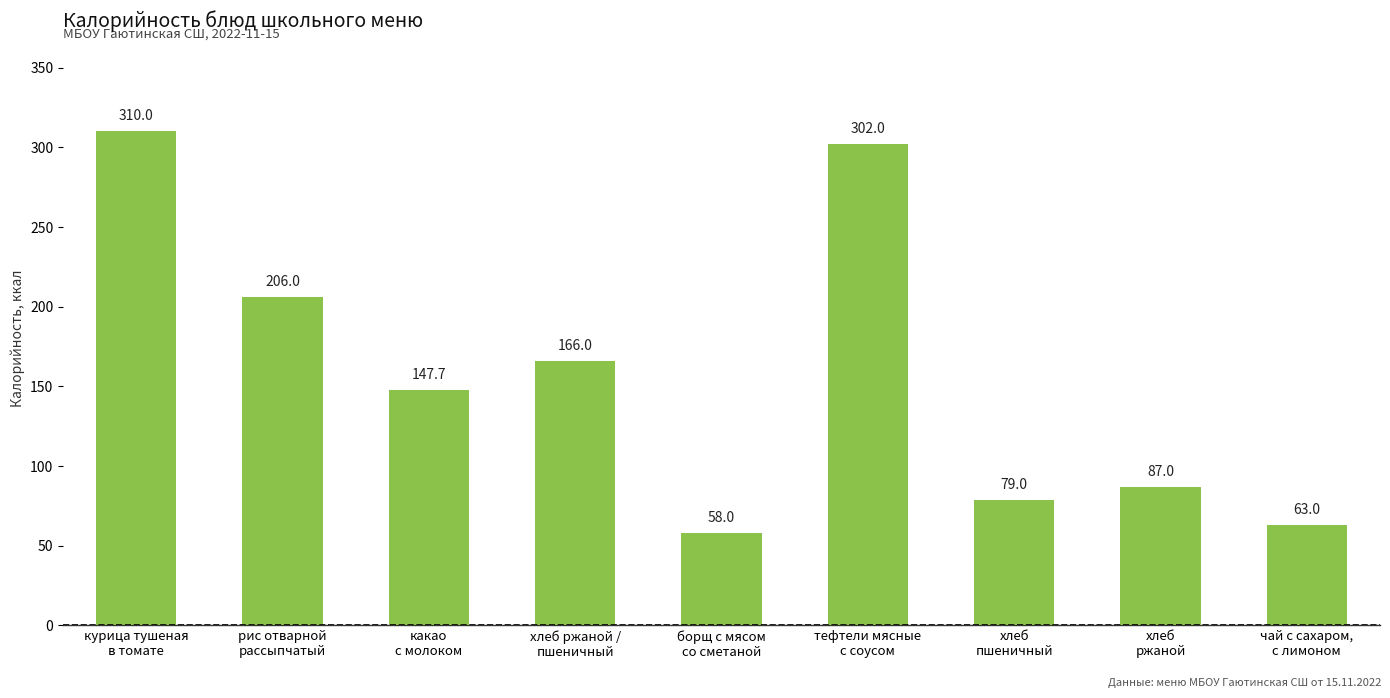

Where does the data first go above 147?

курица тушеная
в томате